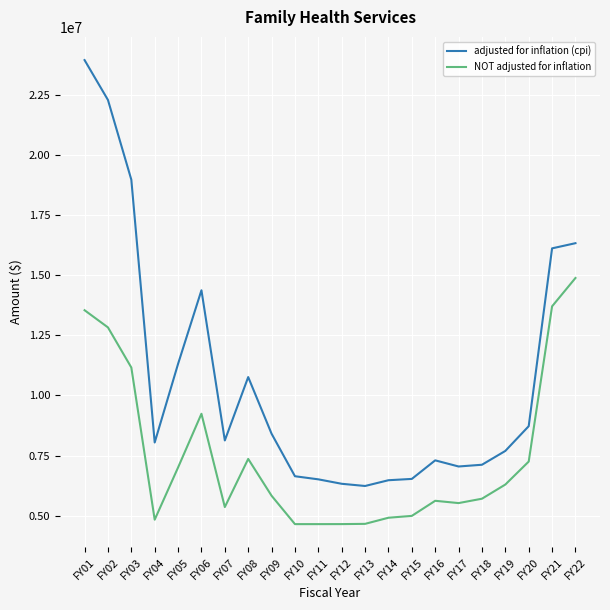

True or false: NOT adjusted for inflation and adjusted for inflation (cpi) intersect in this chart.

False